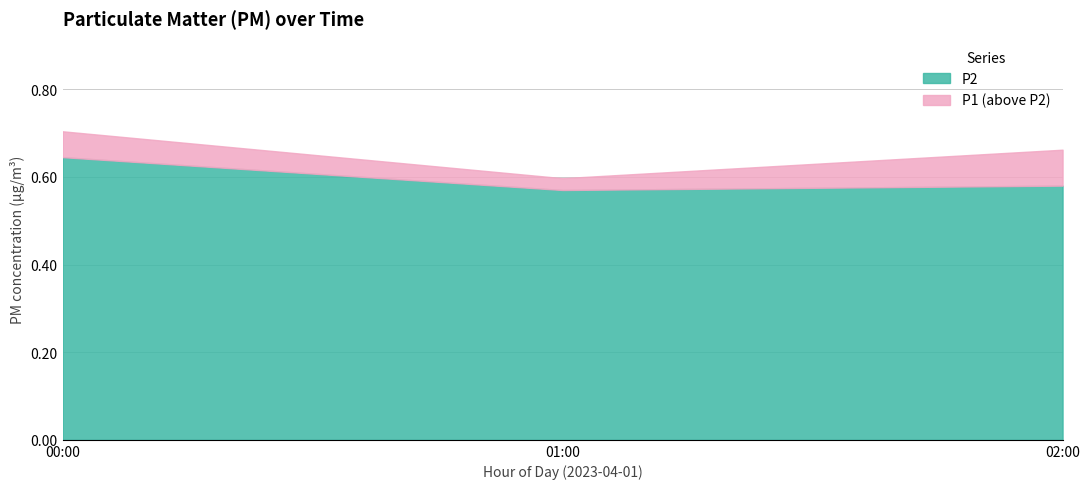

At which label does P2 reach its peak?

00:00